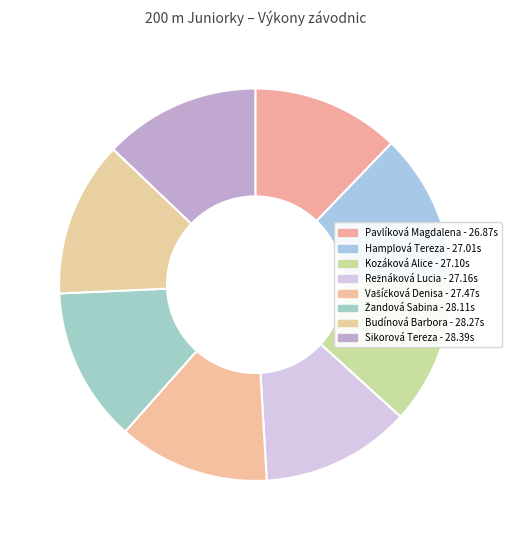

Is there a majority slice in this chart?

No